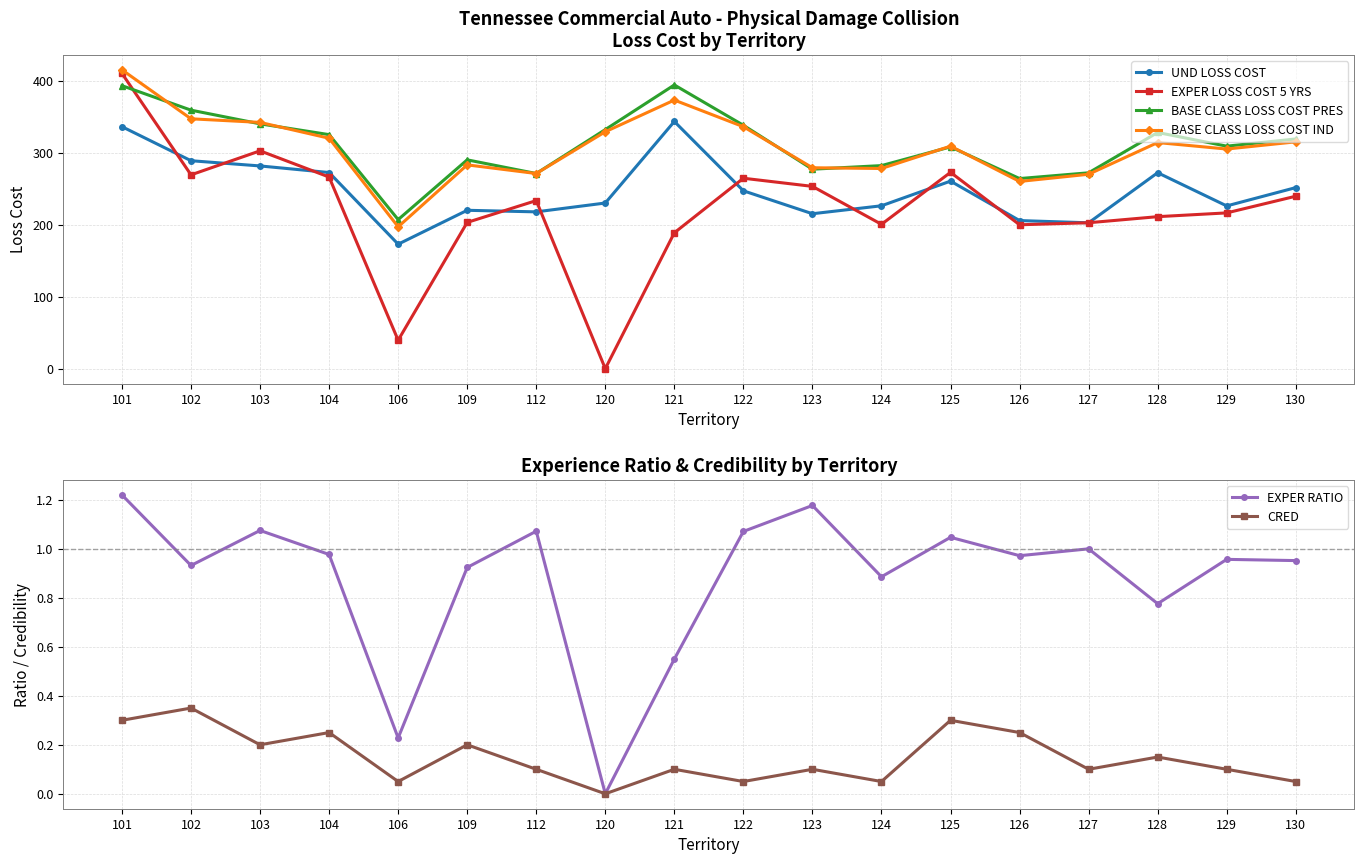

What is the difference between the maximum and minimum values in the EXPER RATIO series?

1.2